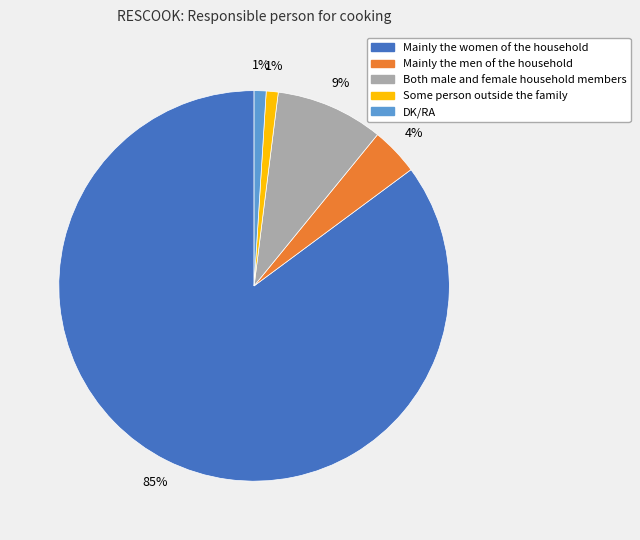

To the nearest percent, what is the difference between the Mainly the women of the household and Some person outside the family slice percentages?

84%